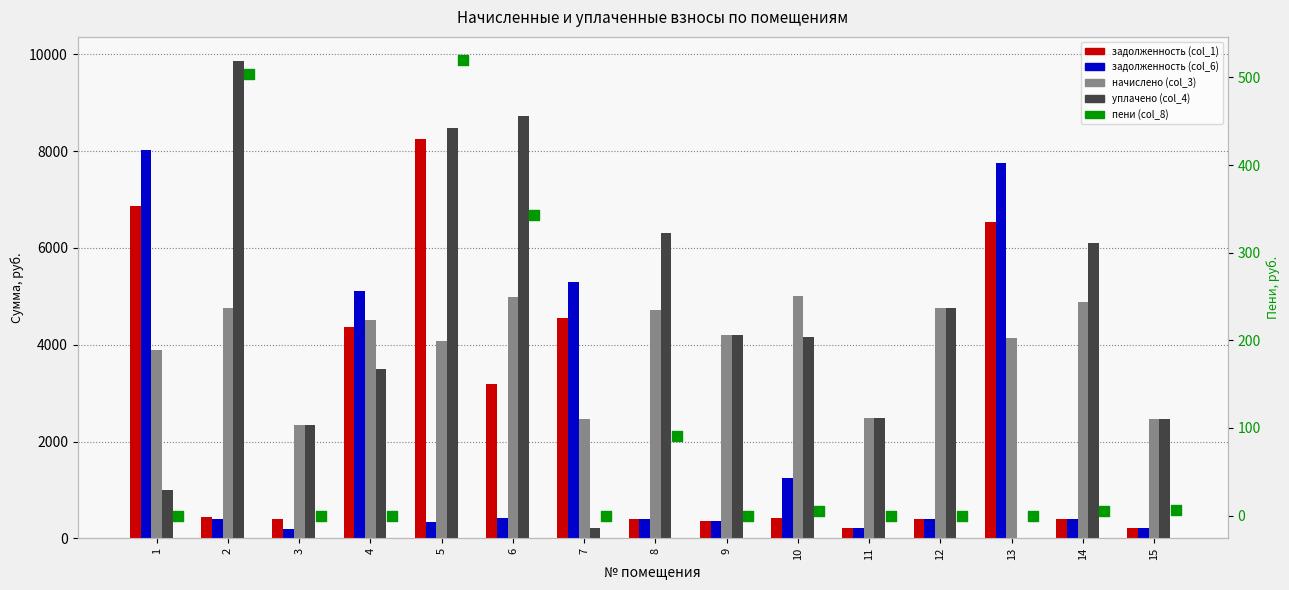

Which series has the largest total across all categories?

уплачено (col_4)